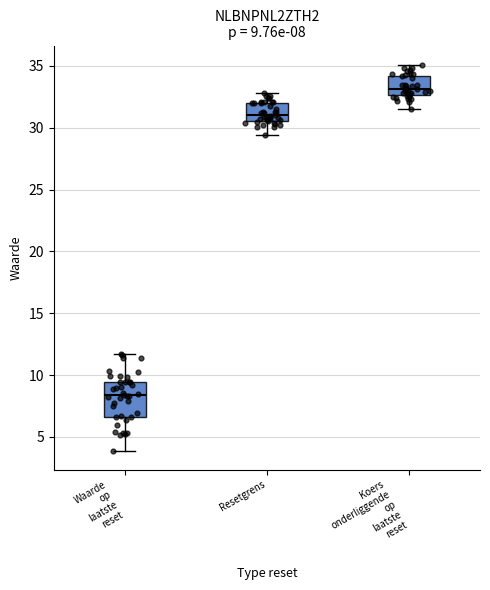

Which box has the lowest median line?

Waarde op laatste reset